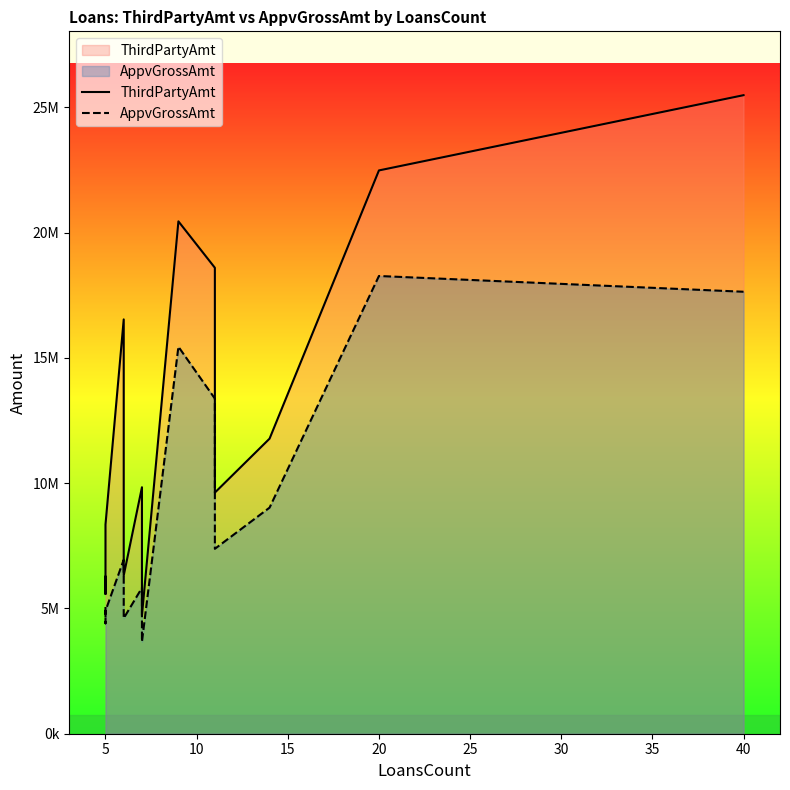

At how many categories does at least one series exceed 20657337?

2